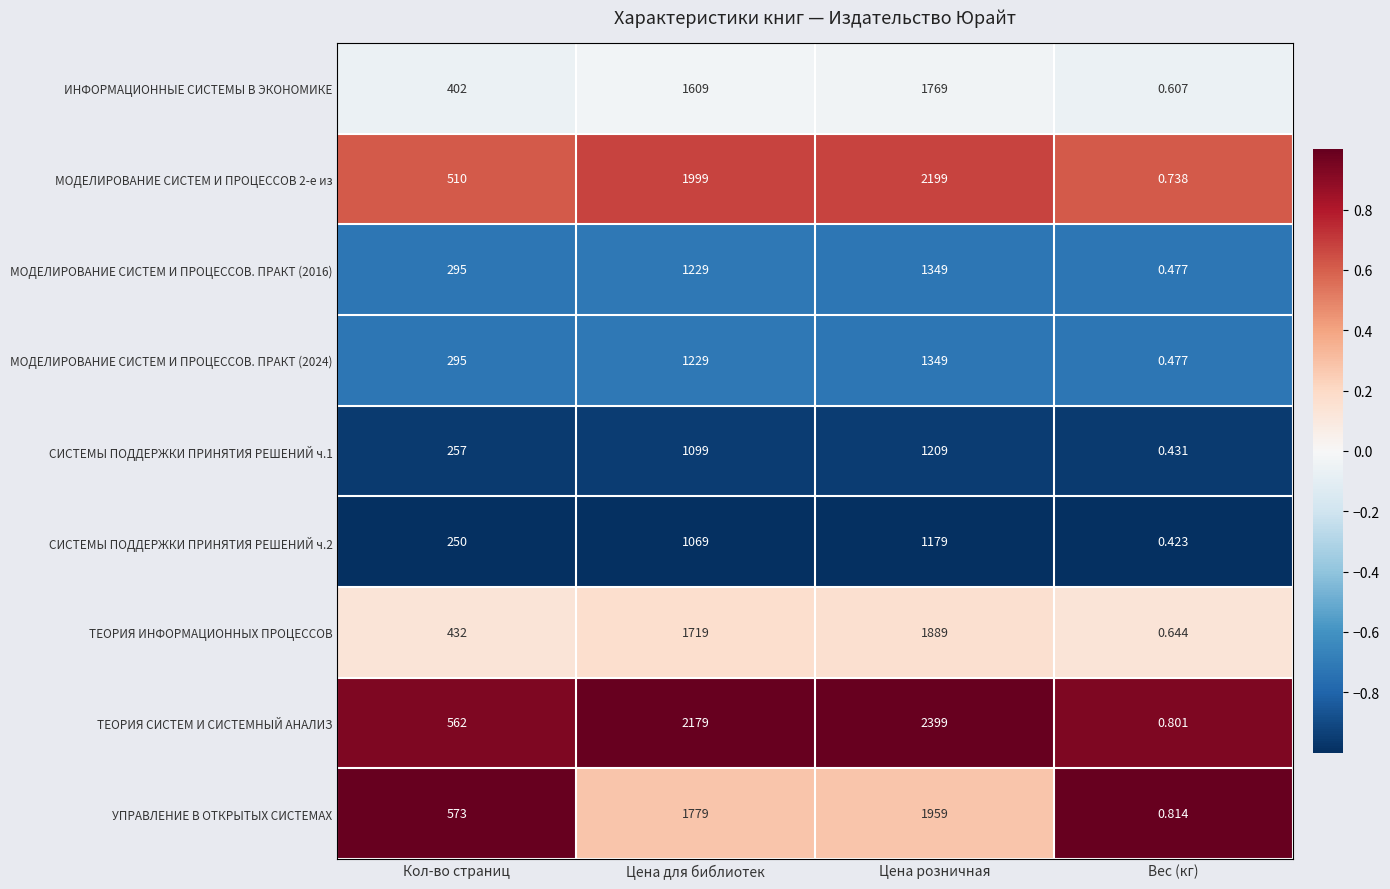

List the labels in order of ТЕОРИЯ СИСТЕМ И СИСТЕМНЫЙ АНАЛИЗ value, largest first.

Цена розничная, Цена для библиотек, Кол-во страниц, Вес (кг)